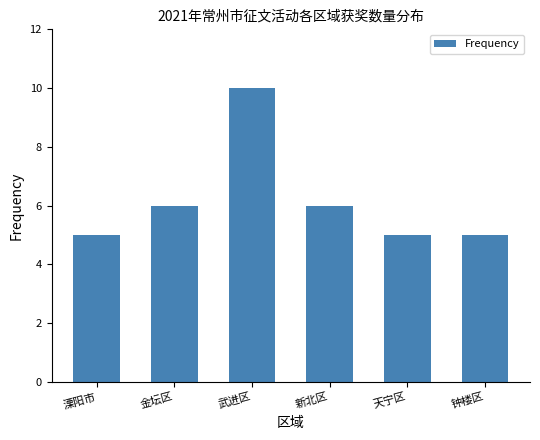

Reading left to right, what are all the values shown in this chart?

5	6	10	6	5	5